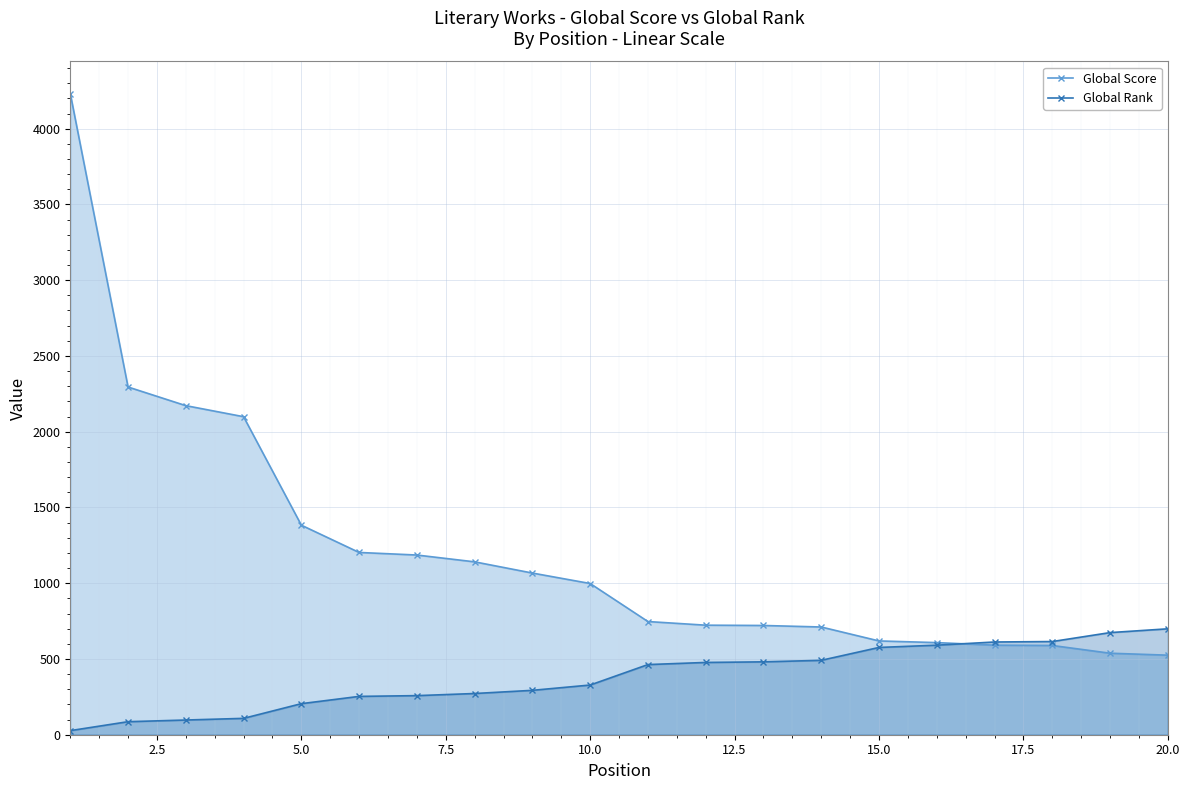

What is the difference between the maximum and minimum values in the Global Score series?

3707